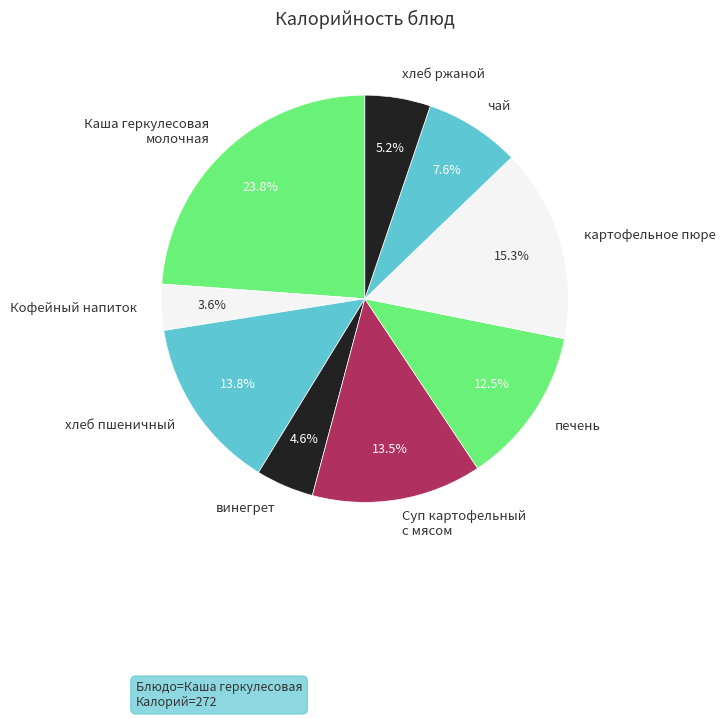

Which slice is the largest?

Каша геркулесовая молочная